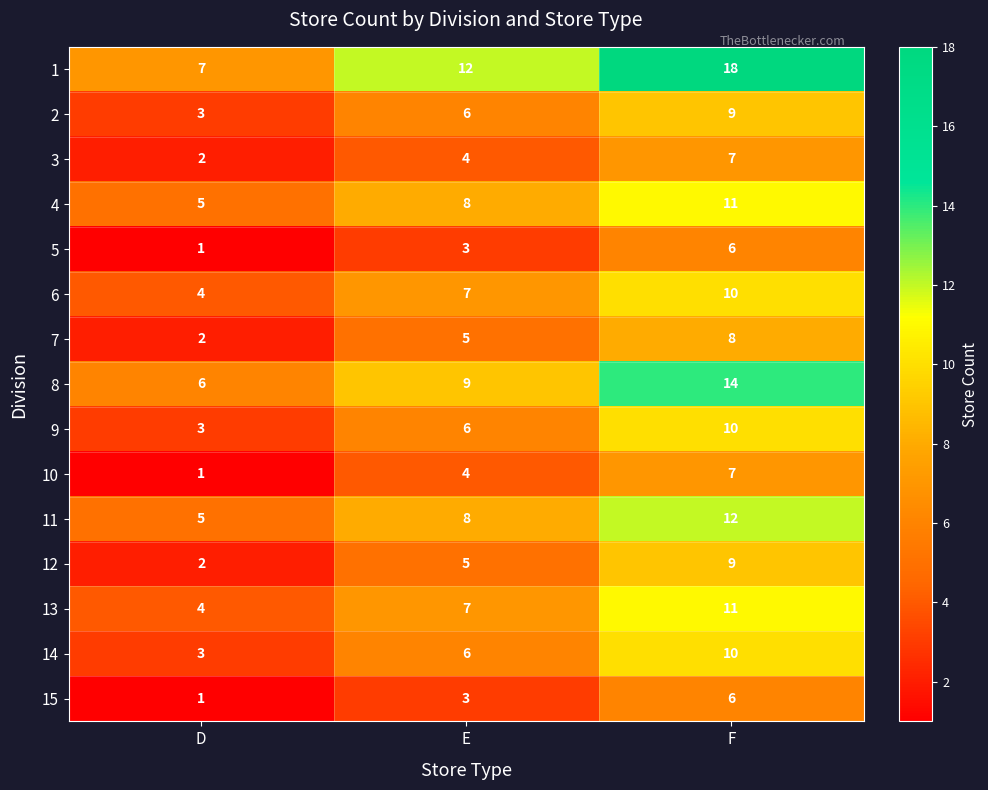

What is the spread (max minus min) of values at F?

12